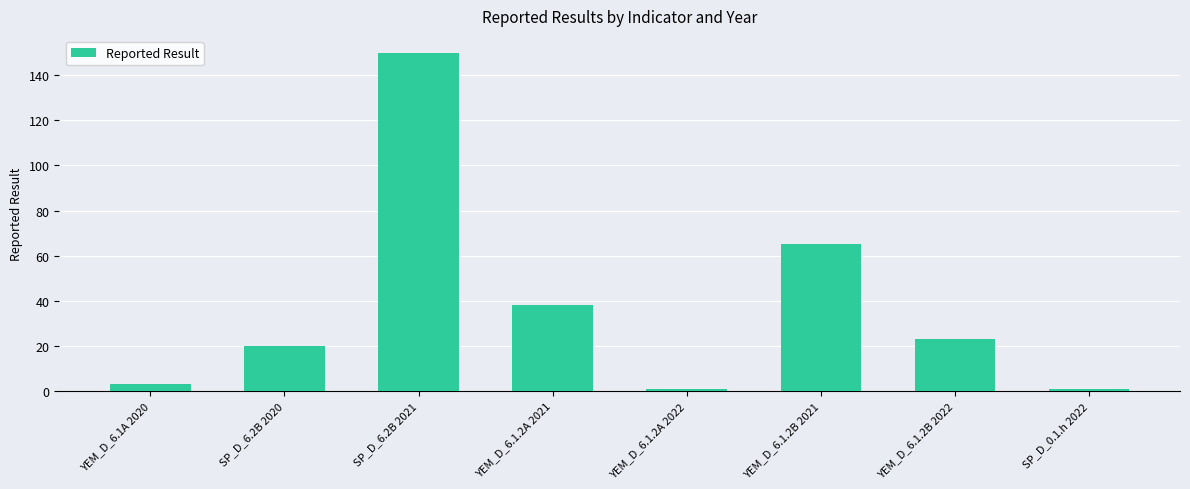

What position from the right is SP_D_0.1.h 2022?

1